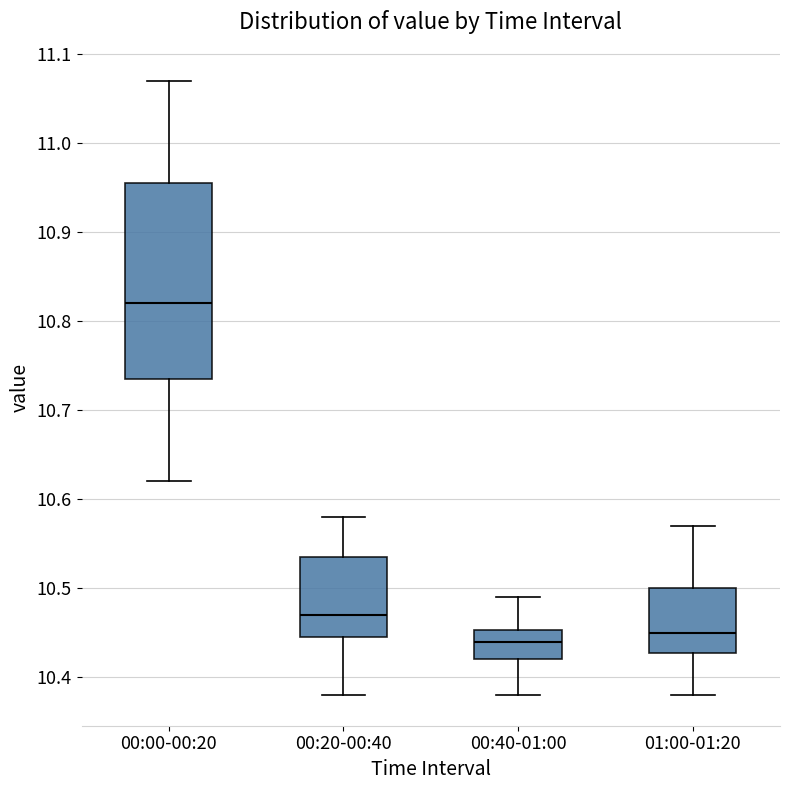

Reading left to right, transcribe this box plot: for each box, give where its median line is, the range the box spans, and where its two whiskers end, as read against the y-axis. The values are not printed on the chart, so give them approximately, as read against the axis.

00:00-00:20: median 10.82, box 10.74 to 10.96, whiskers 10.62 to 11.07
00:20-00:40: median 10.47, box 10.45 to 10.54, whiskers 10.38 to 10.58
00:40-01:00: median 10.44, box 10.42 to 10.45, whiskers 10.38 to 10.49
01:00-01:20: median 10.45, box 10.43 to 10.50, whiskers 10.38 to 10.57